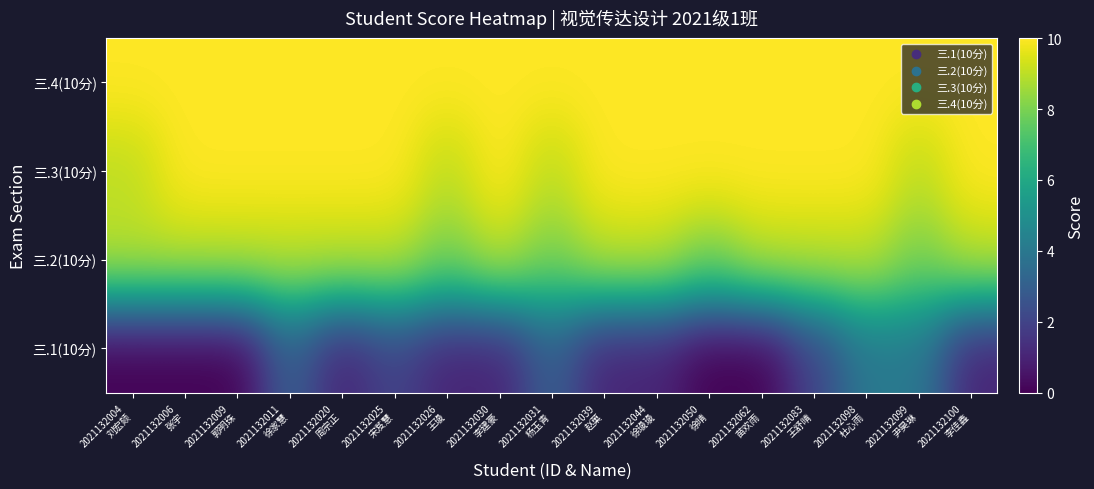

Reading left to right, transcribe all the data shown in this chart.

三.1(10分): 2021132004
刘宏颏=0	2021132006
张宇=0	2021132009
郭明珠=0	2021132011
徐家慧=3	2021132020
周宗正=1	2021132025
宋芨慧=2	2021132026
王璏=1	2021132030
李建豪=1	2021132031
杨玉青=3	2021132039
赵菓=1	2021132044
徐璏璏=1	2021132050
徐晴=0	2021132062
苗欢雨=0	2021132083
王舒晴=2	2021132098
杜心雨=4	2021132099
尹昊琳=4	2021132100
李佳鑫=1
三.2(10分): 2021132004
刘宏颏=9	2021132006
张宇=9	2021132009
郭明珠=9	2021132011
徐家慧=9	2021132020
周宗正=9	2021132025
宋芨慧=9	2021132026
王璏=8	2021132030
李建豪=9	2021132031
杨玉青=8	2021132039
赵菓=9	2021132044
徐璏璏=9	2021132050
徐晴=8	2021132062
苗欢雨=9	2021132083
王舒晴=9	2021132098
杜心雨=9	2021132099
尹昊琳=8	2021132100
李佳鑫=9
三.3(10分): 2021132004
刘宏颏=9	2021132006
张宇=10	2021132009
郭明珠=10	2021132011
徐家慧=10	2021132020
周宗正=10	2021132025
宋芨慧=10	2021132026
王璏=9	2021132030
李建豪=10	2021132031
杨玉青=9	2021132039
赵菓=10	2021132044
徐璏璏=10	2021132050
徐晴=10	2021132062
苗欢雨=10	2021132083
王舒晴=10	2021132098
杜心雨=10	2021132099
尹昊琳=9	2021132100
李佳鑫=10
三.4(10分): 2021132004
刘宏颏=10	2021132006
张宇=10	2021132009
郭明珠=10	2021132011
徐家慧=10	2021132020
周宗正=10	2021132025
宋芨慧=10	2021132026
王璏=10	2021132030
李建豪=10	2021132031
杨玉青=10	2021132039
赵菓=10	2021132044
徐璏璏=10	2021132050
徐晴=10	2021132062
苗欢雨=10	2021132083
王舒晴=10	2021132098
杜心雨=10	2021132099
尹昊琳=10	2021132100
李佳鑫=10